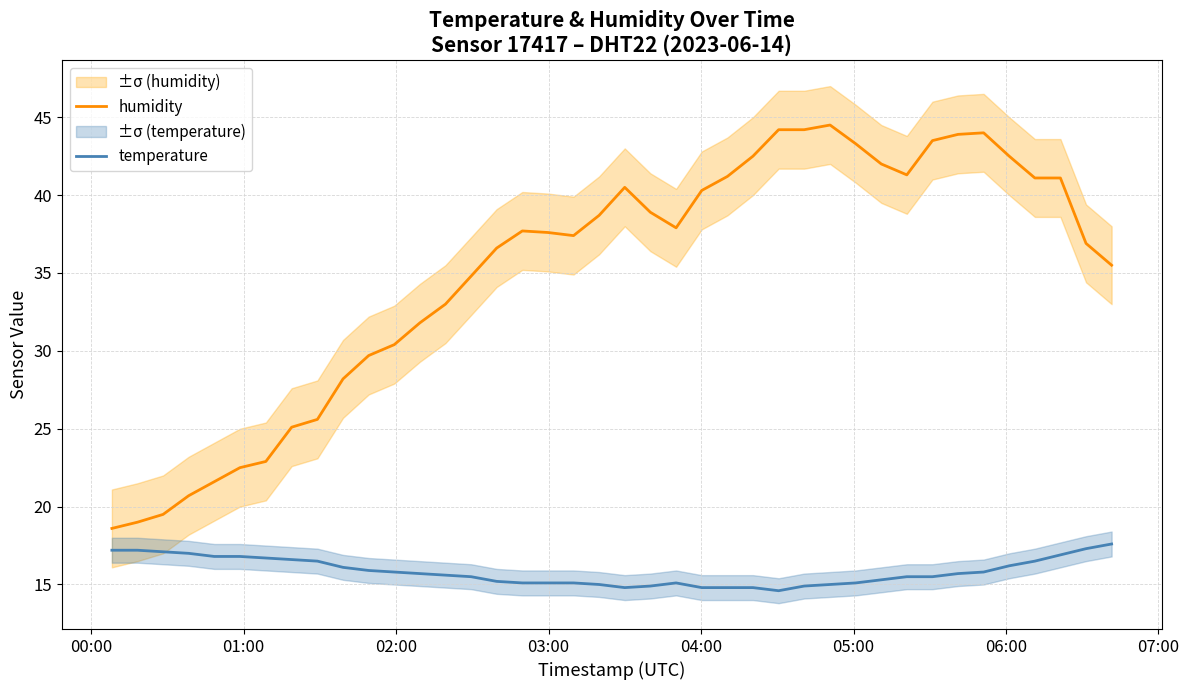

True or false: temperature and humidity cross at least once.

False